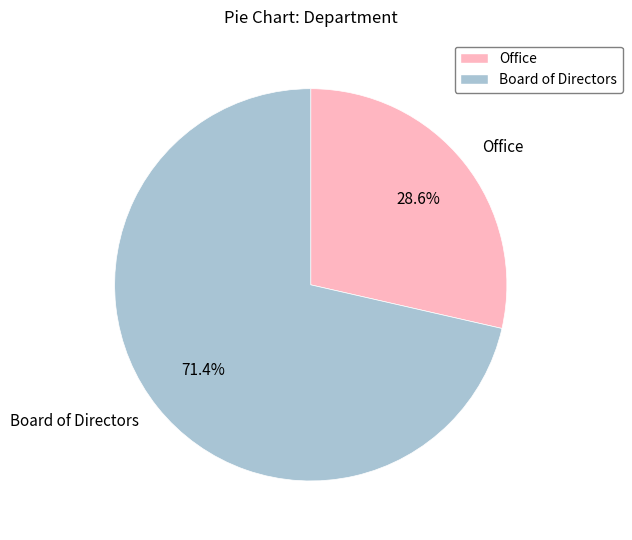

Approximately how many times larger is the value at Office compared to Board of Directors?

0.4